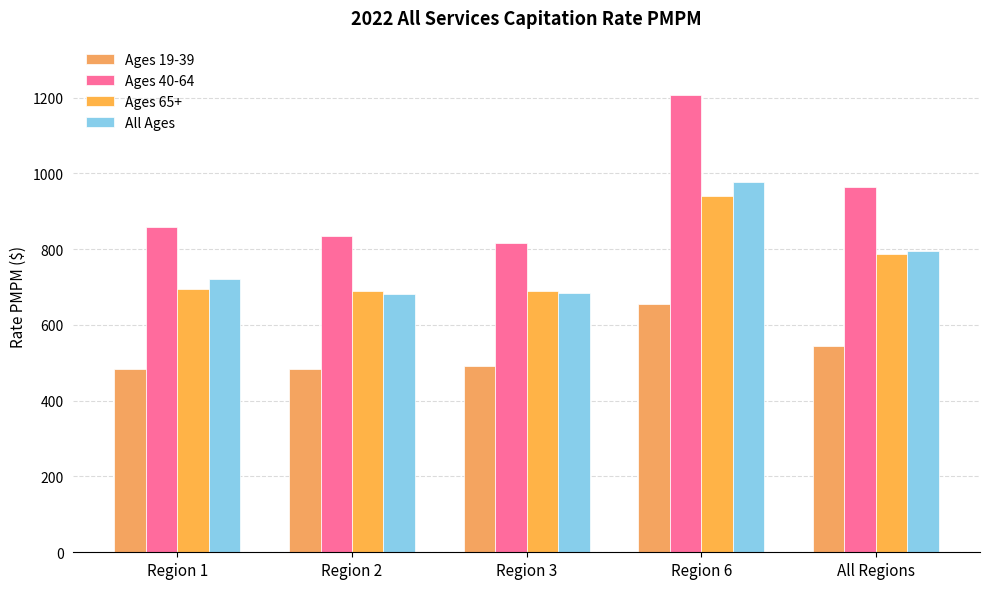

How many data points does each series have?

5